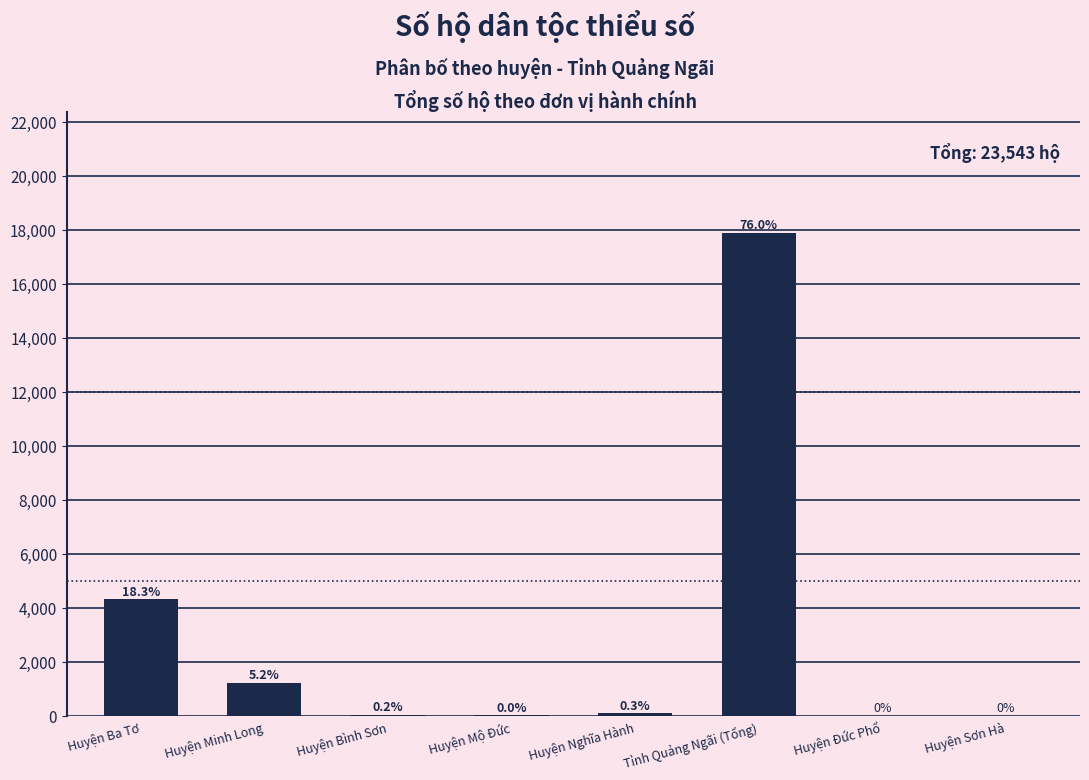

Are the bars grouped side by side (vs. stacked)?

No